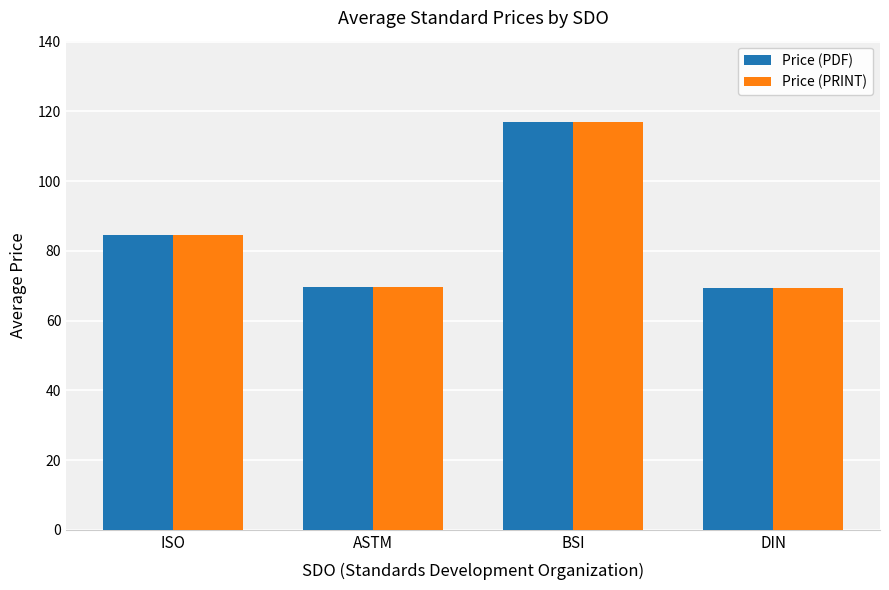

At which label is Price (PRINT) closest to 93?

ISO